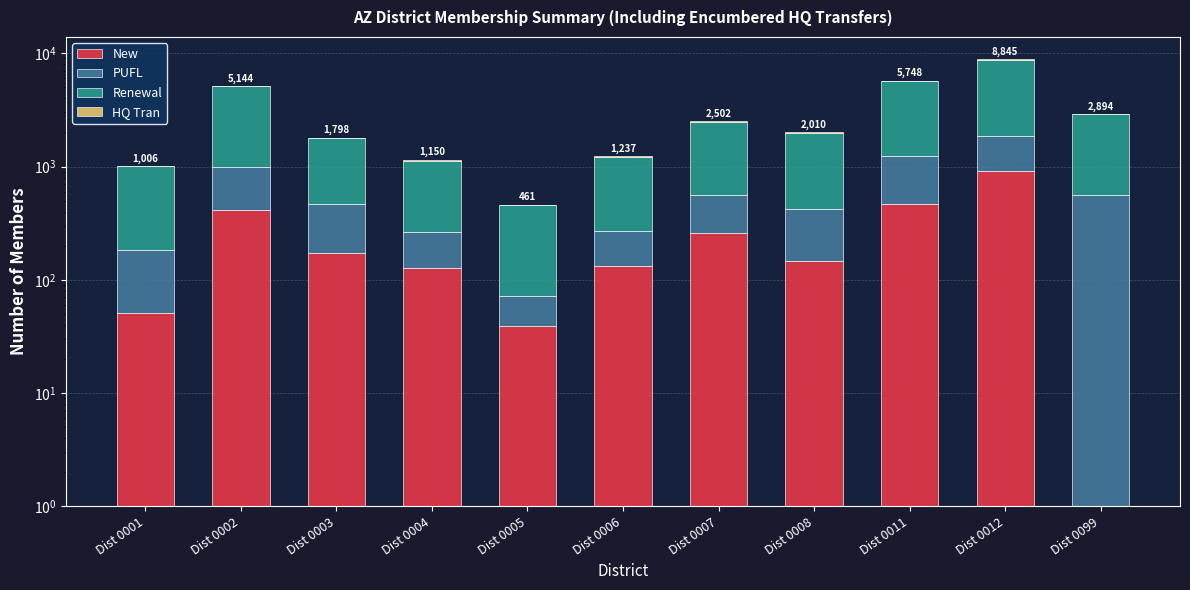

At which category is the sum across all series the highest?

Dist 0012